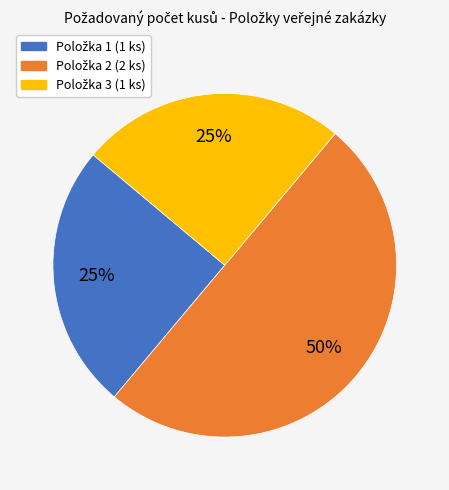

How many slices are in this pie chart?

3